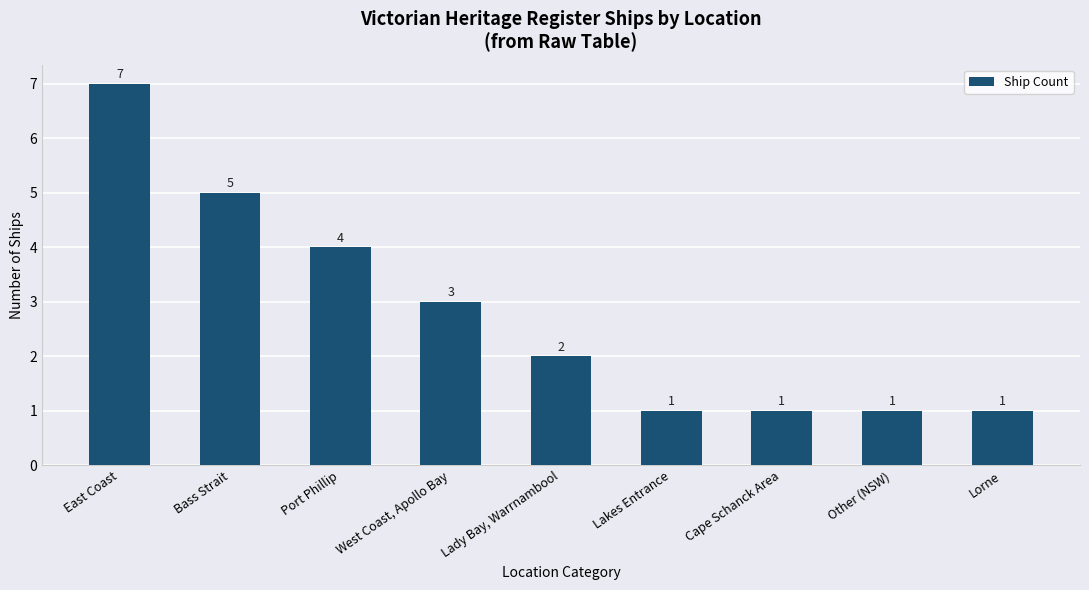

What is the greatest value displayed?

7